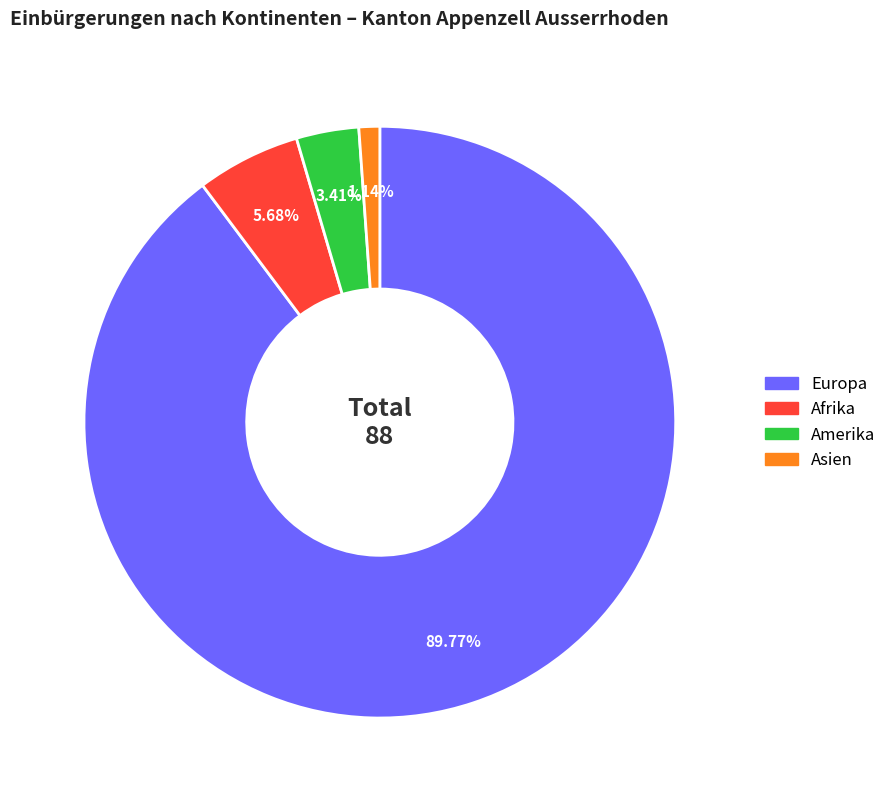

Is there any slice that represents more than half of the pie?

Yes